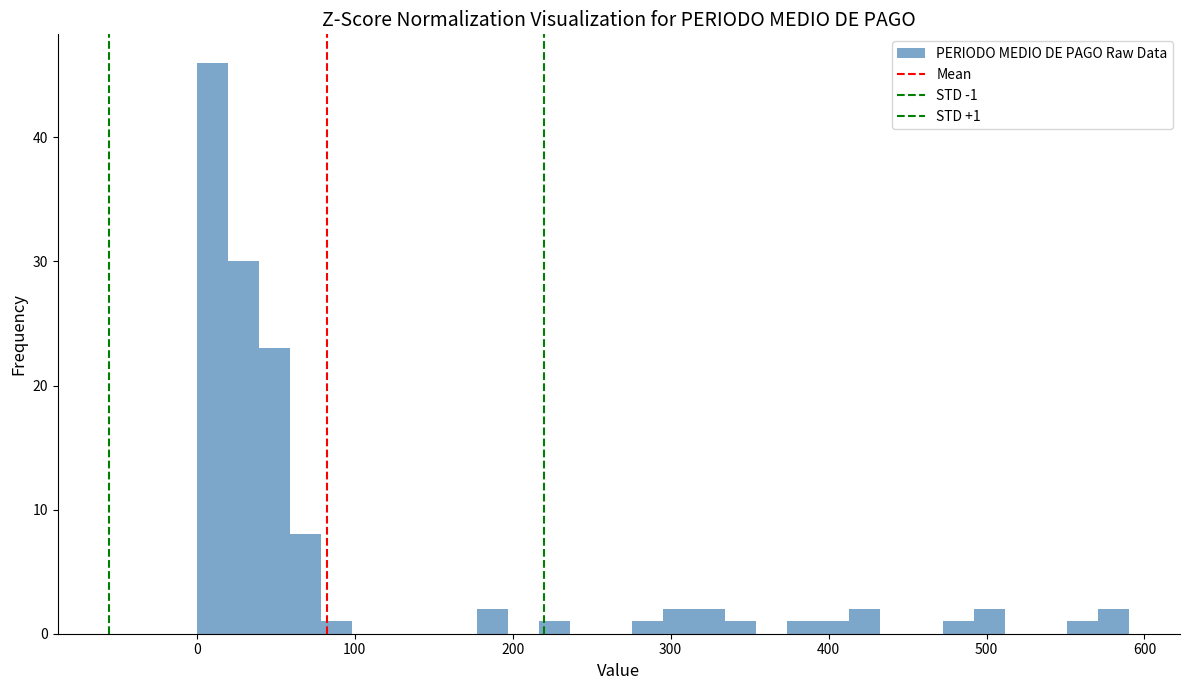

Around what value on the x-axis is the tallest bar? Give the approximate position of its centre, as read against the axis.

10